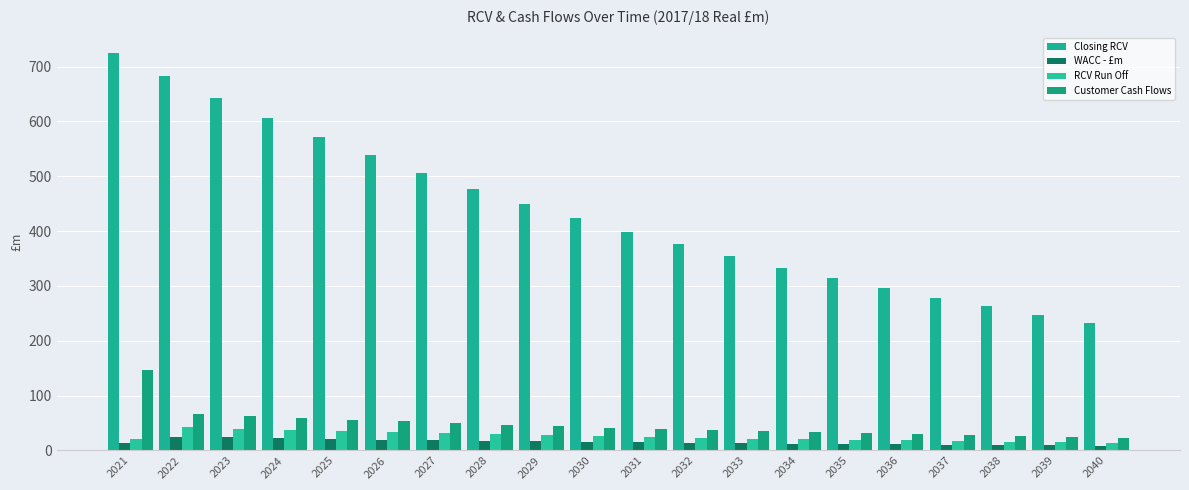

How many categories are shown in the chart?

20